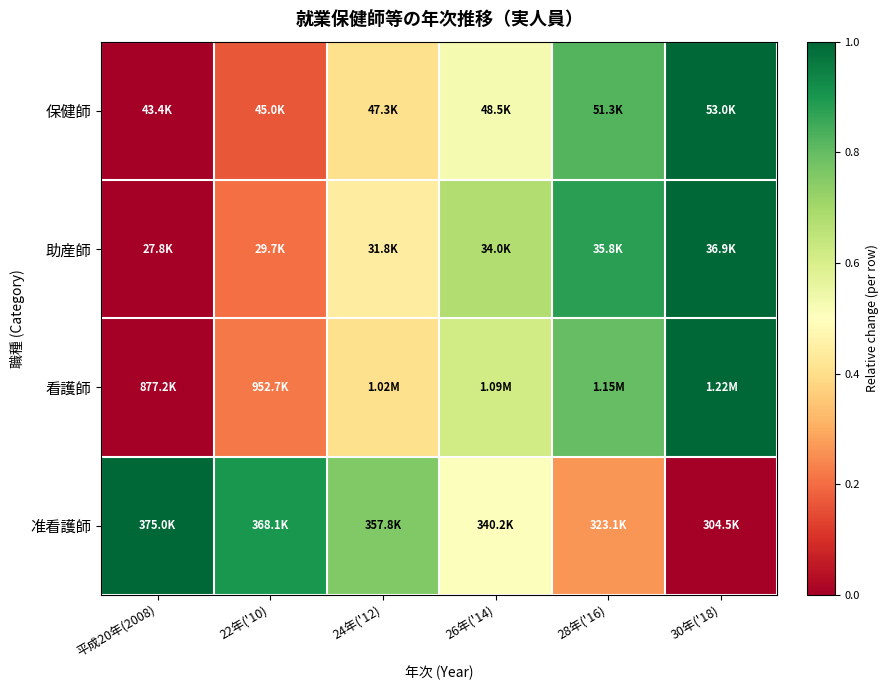

What is the maximum value shown in the chart?

1.0